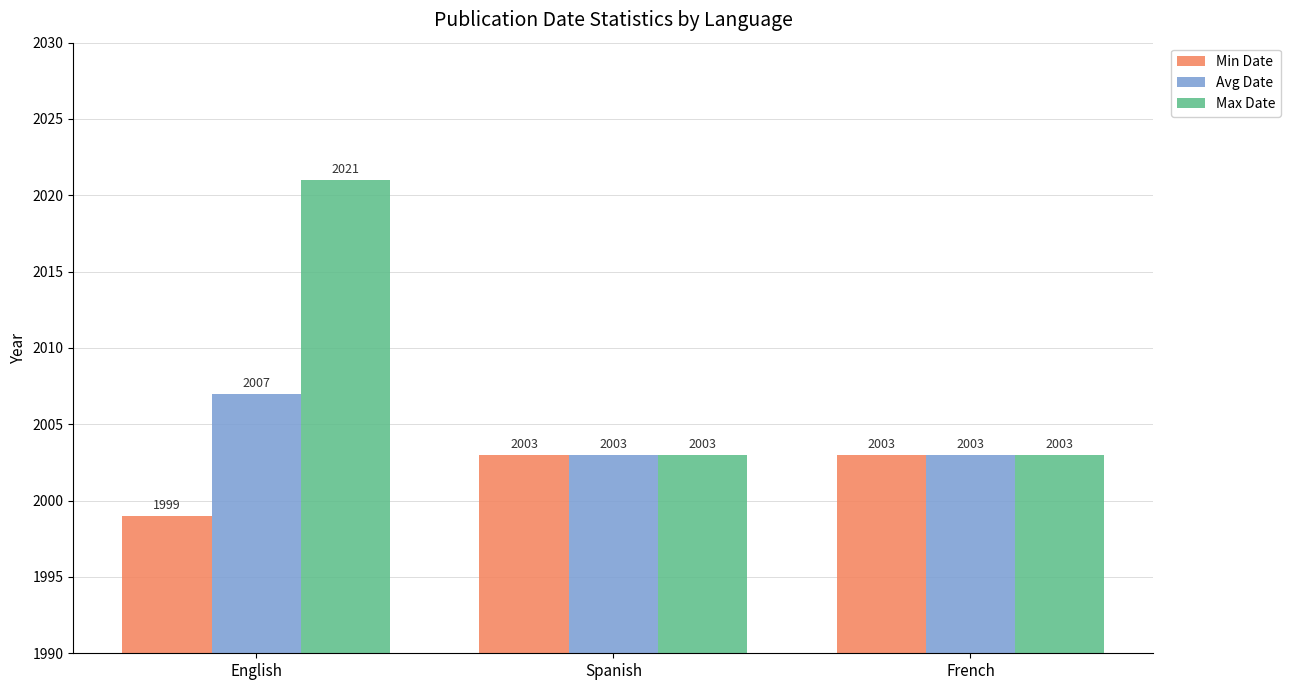

What is the label of the 2nd bar from the right?

Spanish